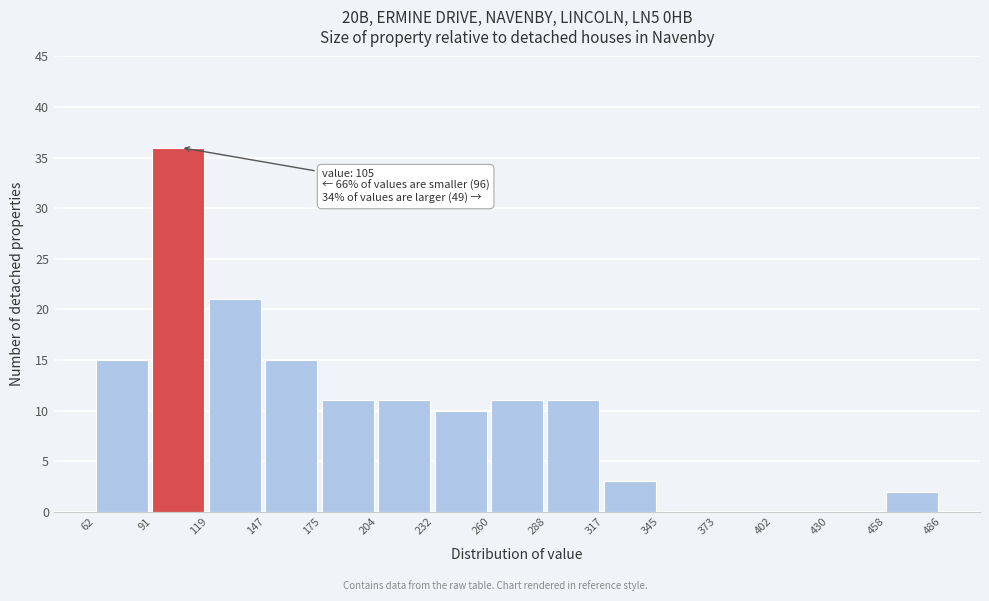

Which range on the x-axis has the tallest bar?

91 to 119